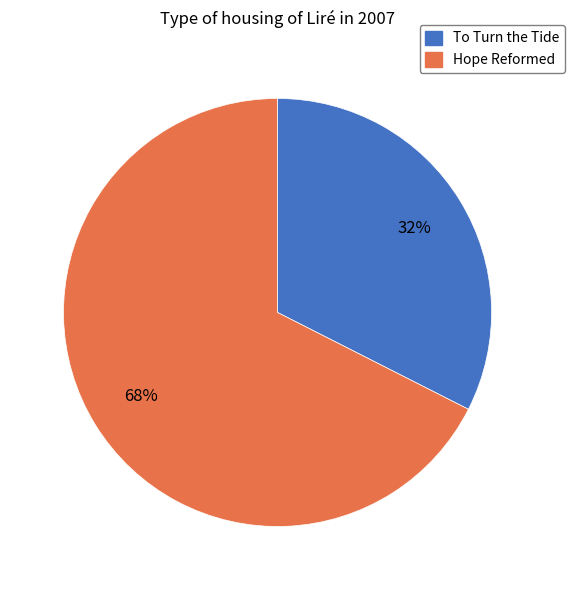

Do To Turn the Tide and Hope Reformed together represent more than half of the pie?

Yes